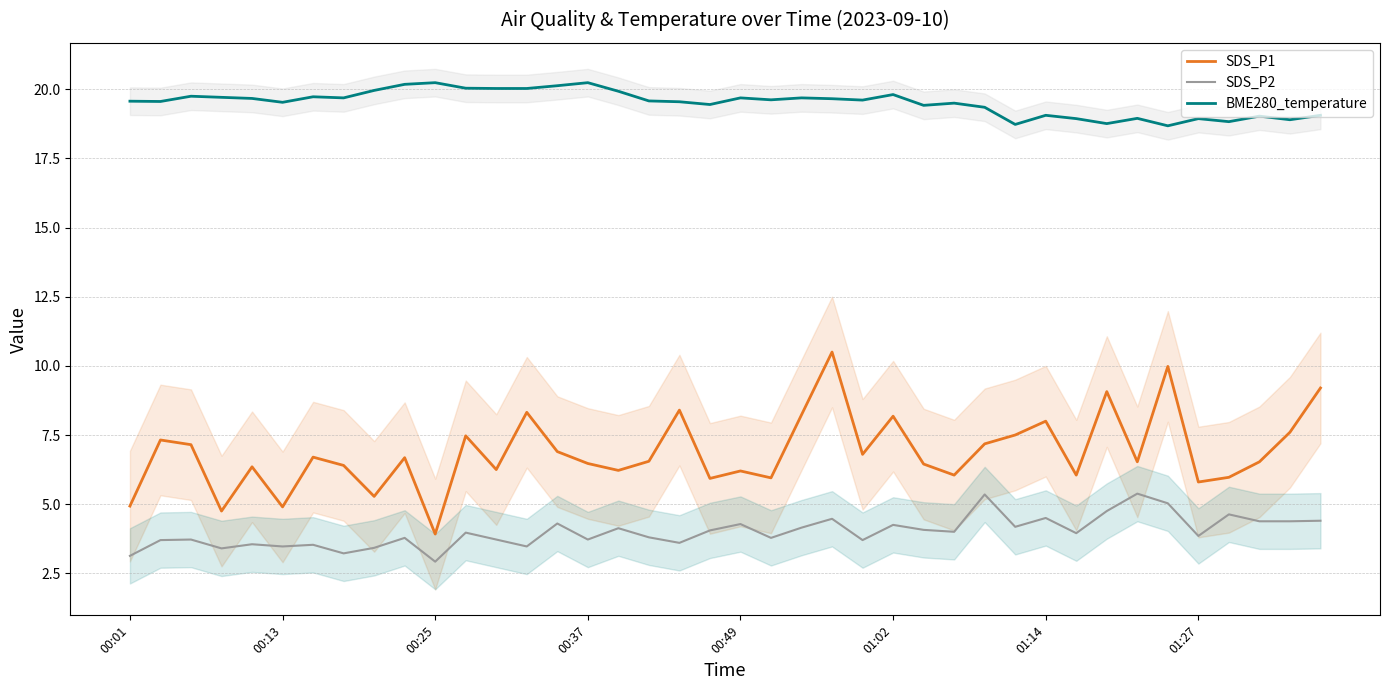

True or false: SDS_P1 and BME280_temperature intersect in this chart.

False